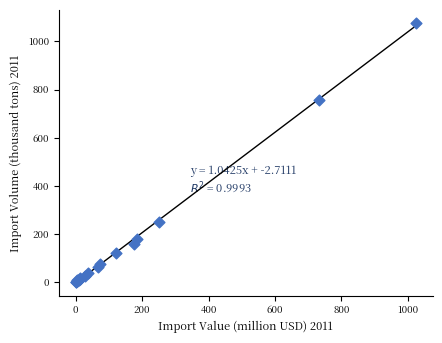

What Y value in the scatter plot is closest to 538?

756.5